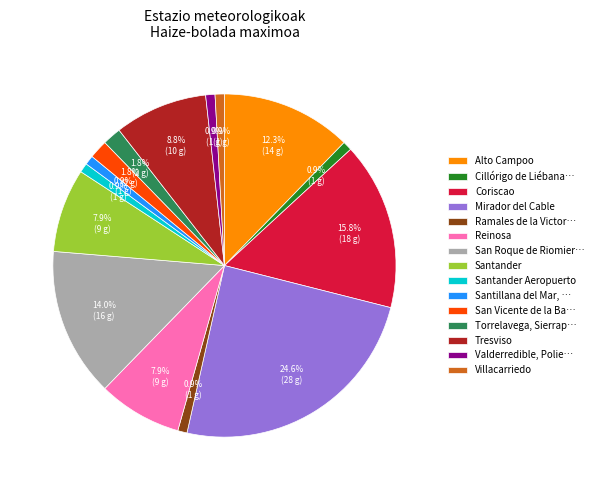

What is the ratio of the value at Alto Campoo to the value at Valderredible, Polie…?

14.0